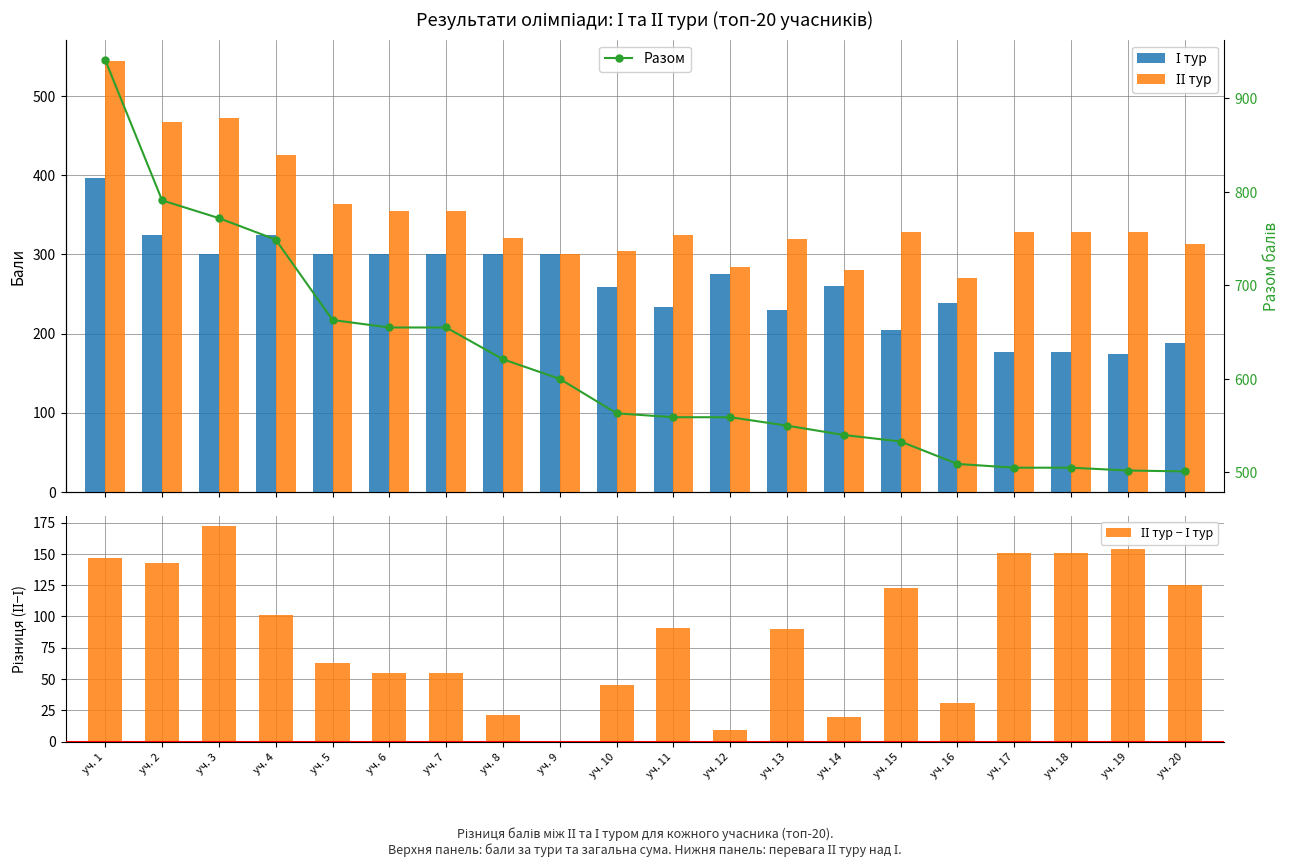

Does the chart contain any negative values?

No